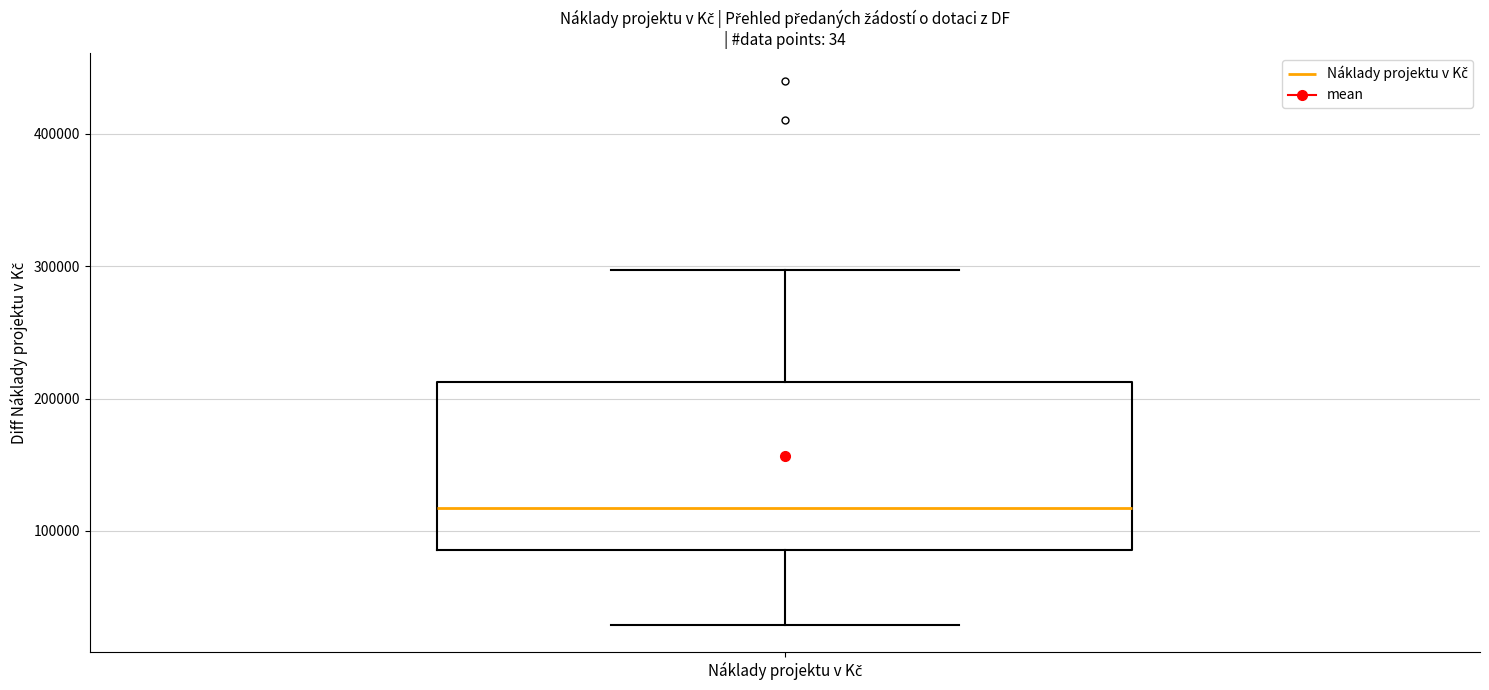

Where does the median line of the box for Náklady projektu v Kč sit on the y-axis? The values are not printed on the chart, so give them approximately, as read against the axis.

120000